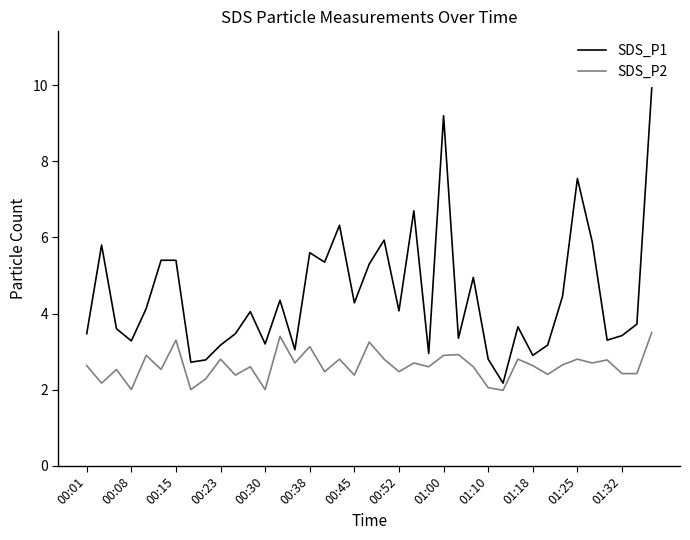

How many series are shown in this chart?

2